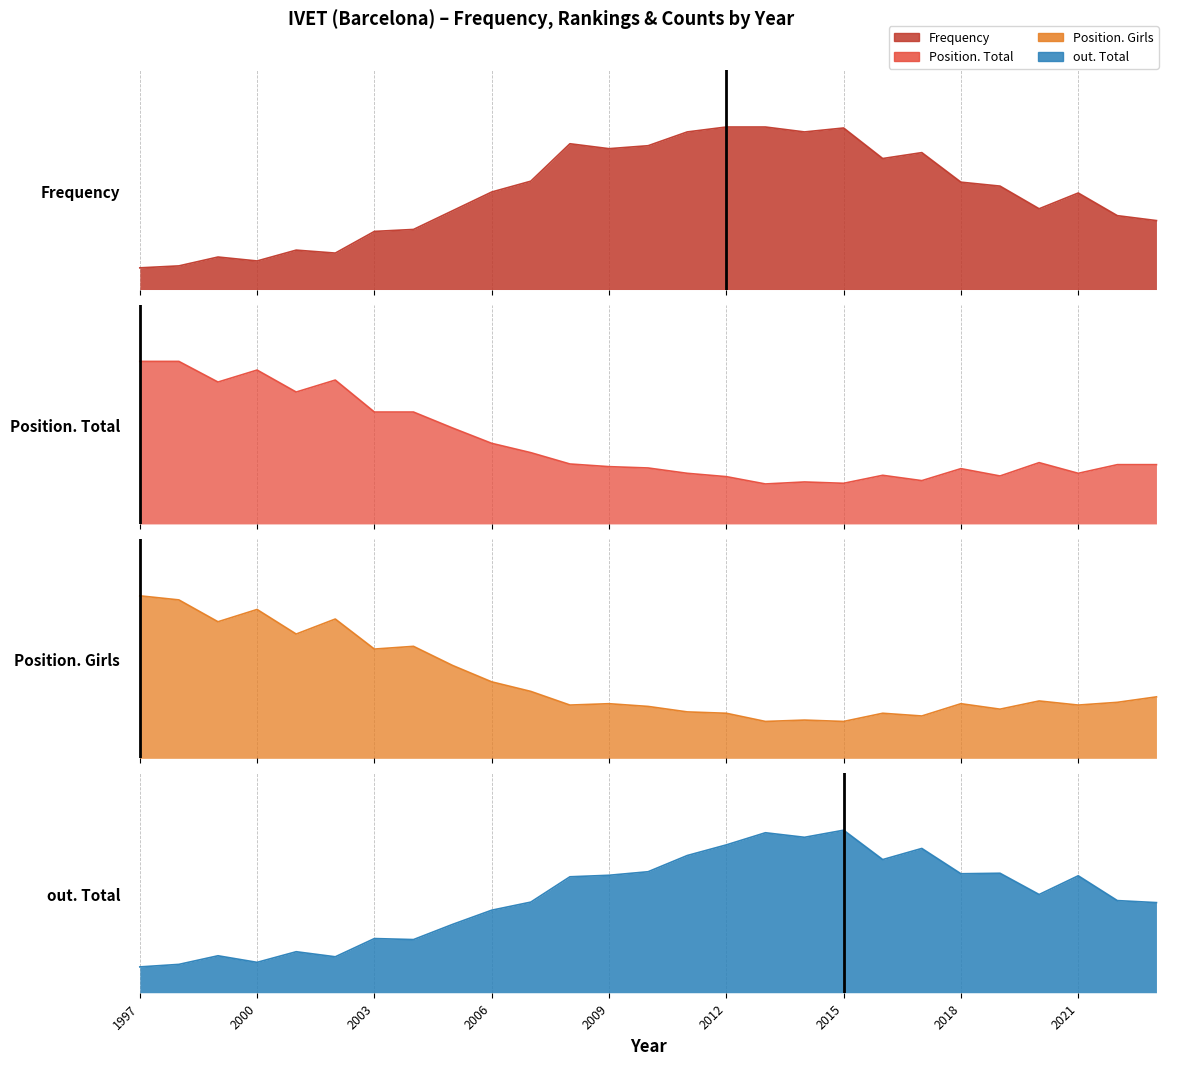

True or false: Position. Girls and out. Total cross at least once.

True